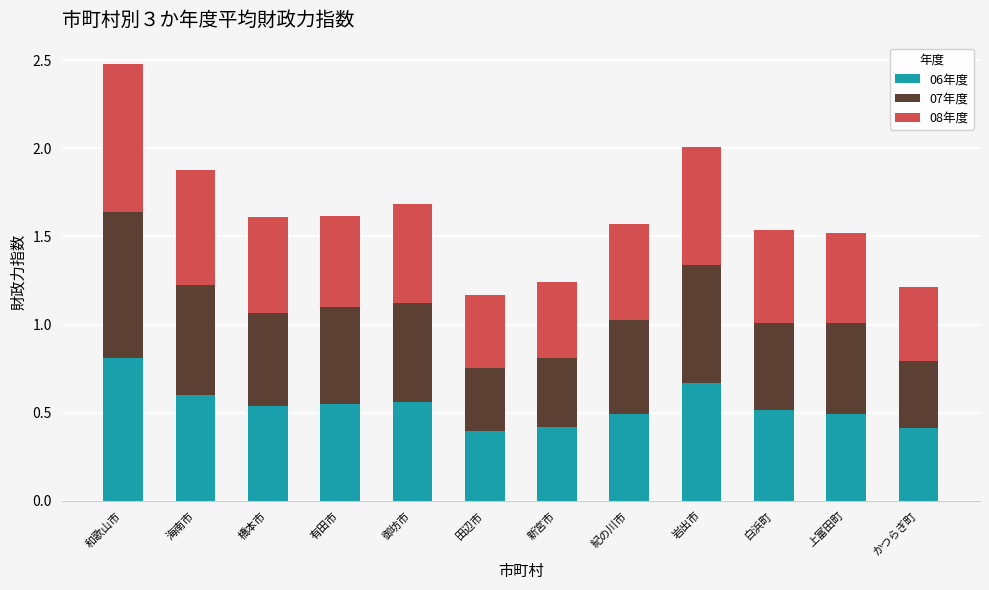

At which label does 06年度 reach its peak?

和歌山市